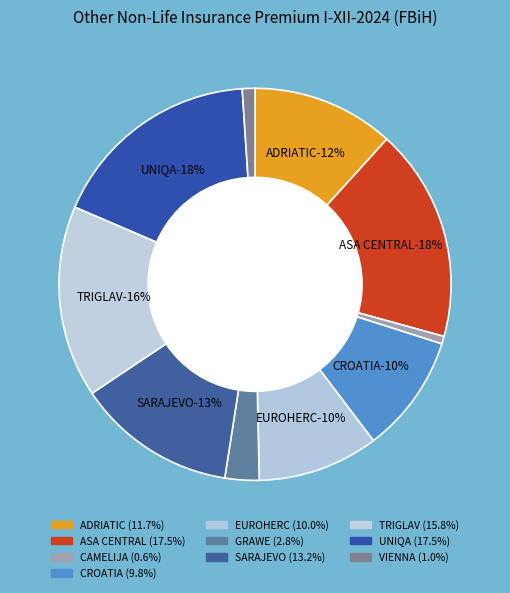

True or false: GRAWE accounts for 12% of the total.

False